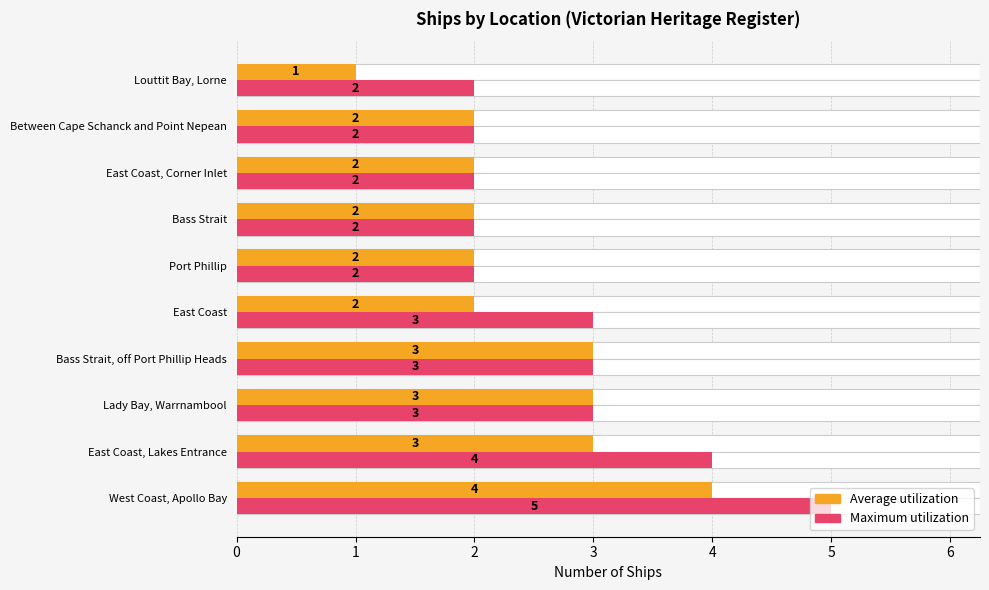

What is the value of the Maximum utilization bar at the 1st from the left?

5